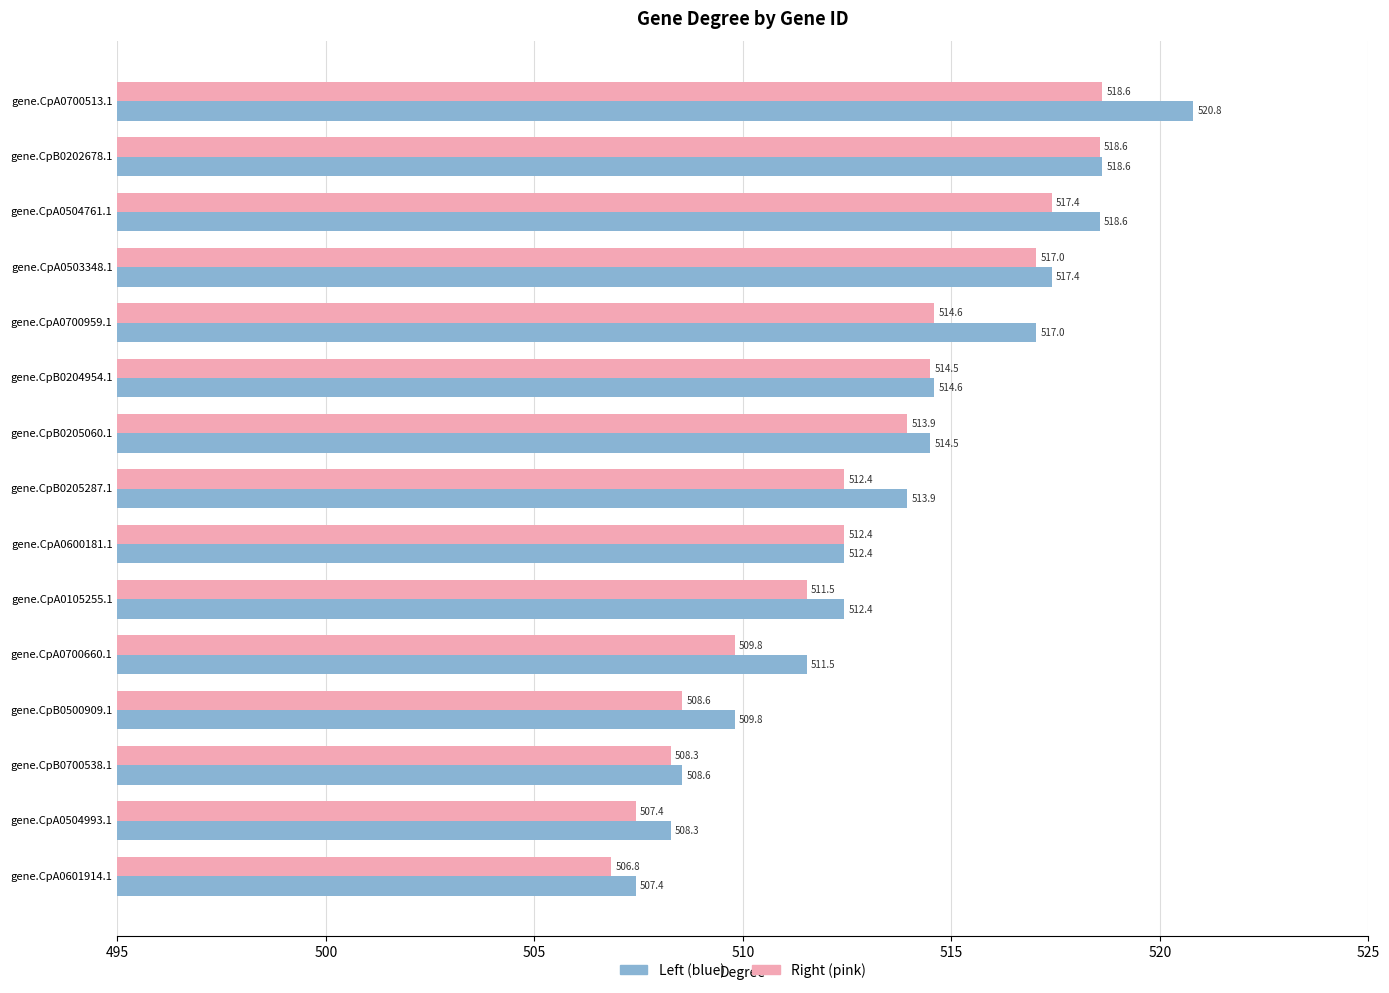

What are all the series names shown in the legend?

Left (blue), Right (pink)